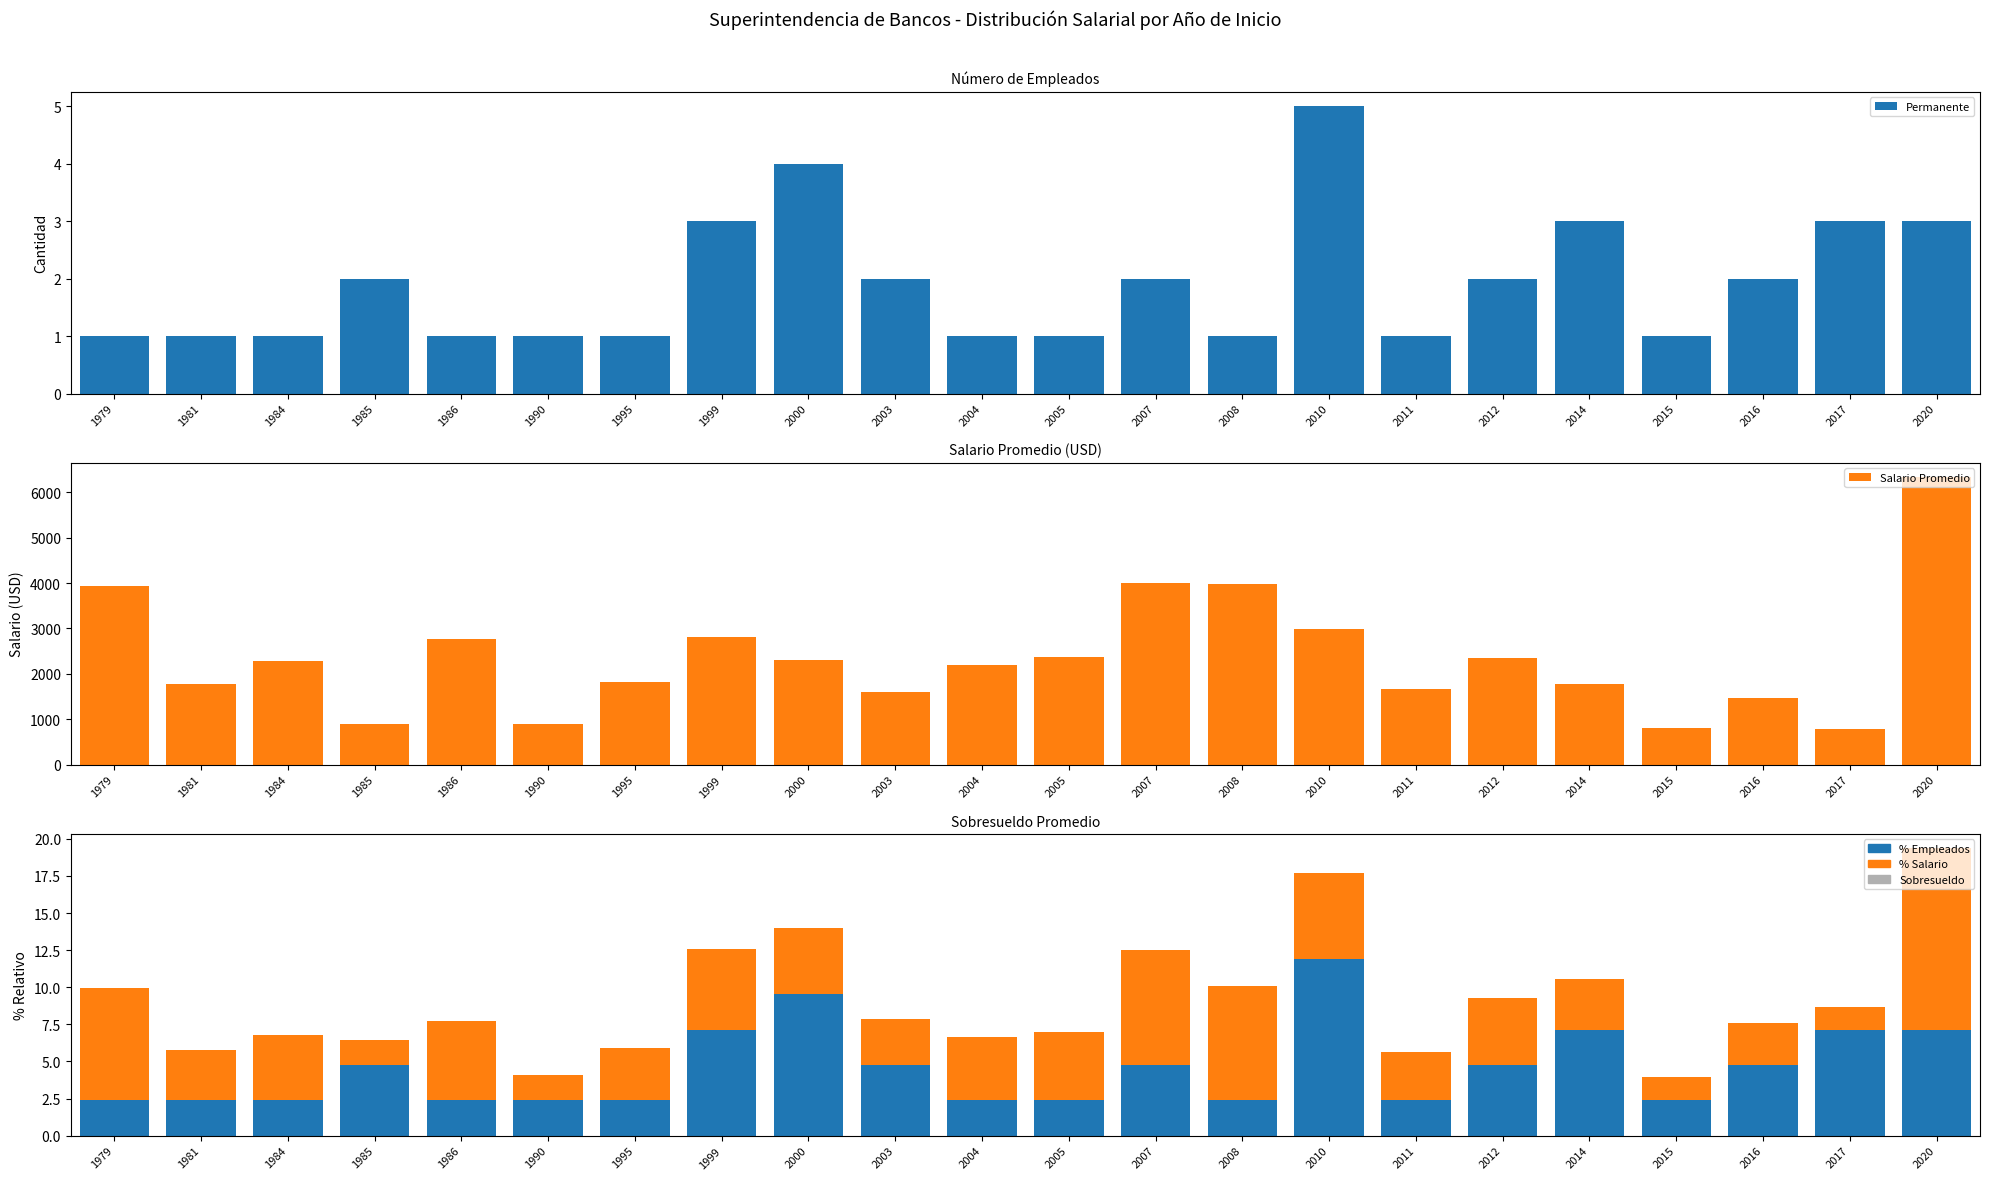

What is the sum of the Salario Promedio values at 1999 and 1981?

4587.0